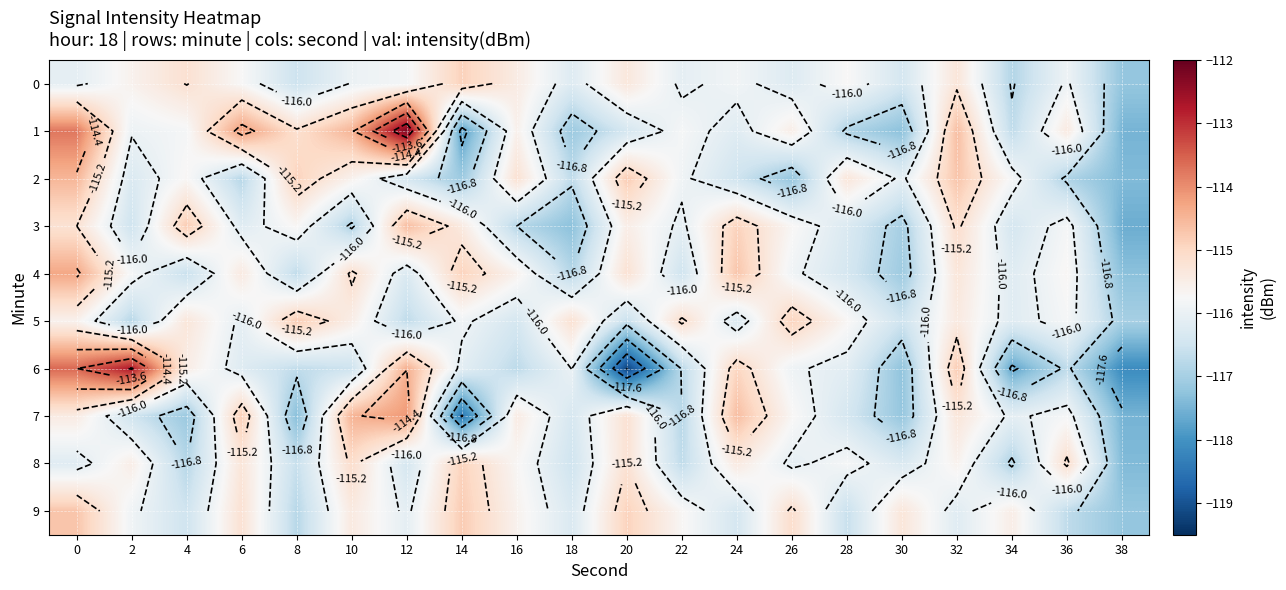

What is the highest value of the 8 series?

-114.9